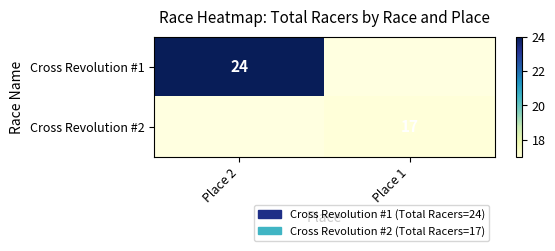

Count the number of categories in the chart.

2